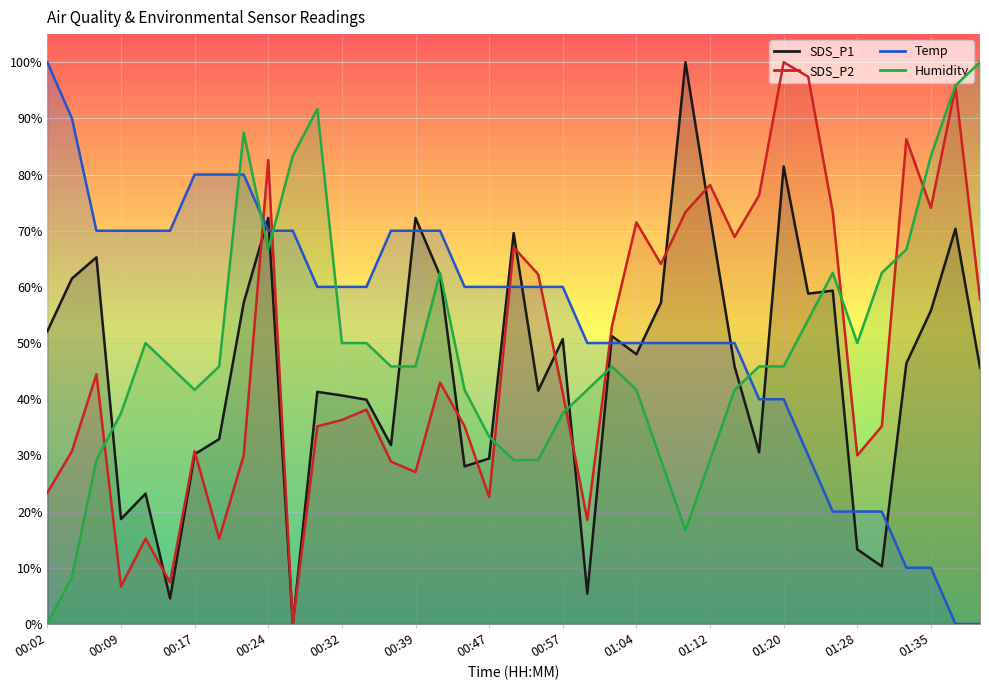

How many data points in Temp are above 59?

22